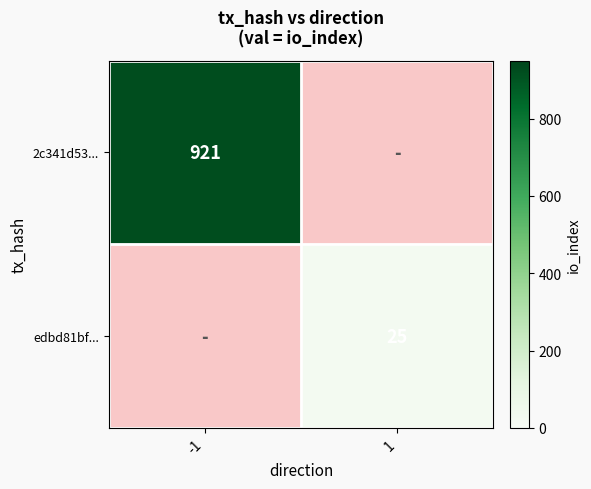

Is the value of 2c341d53... at -1 greater than the value of edbd81bf... at 1?

Yes